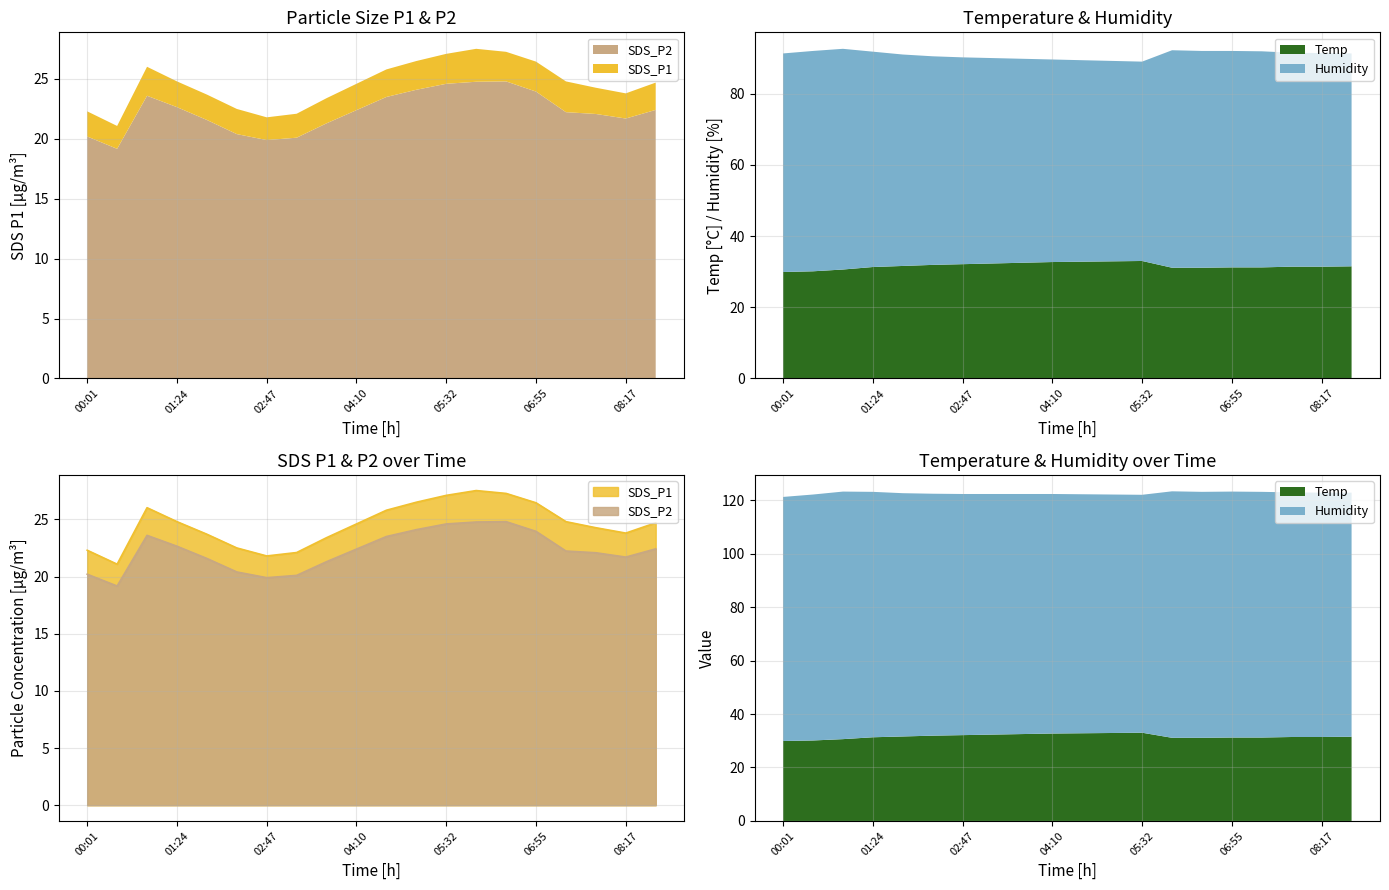

True or false: SDS_P1 and SDS_P2 intersect in this chart.

False